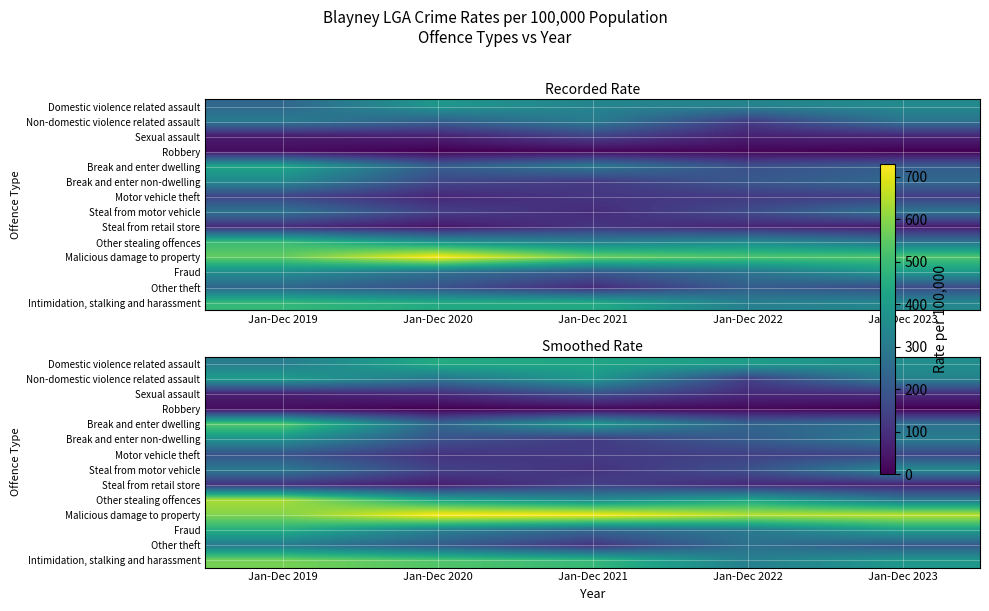

What is the total value across all series at Jan-Dec 2020?

3782.0